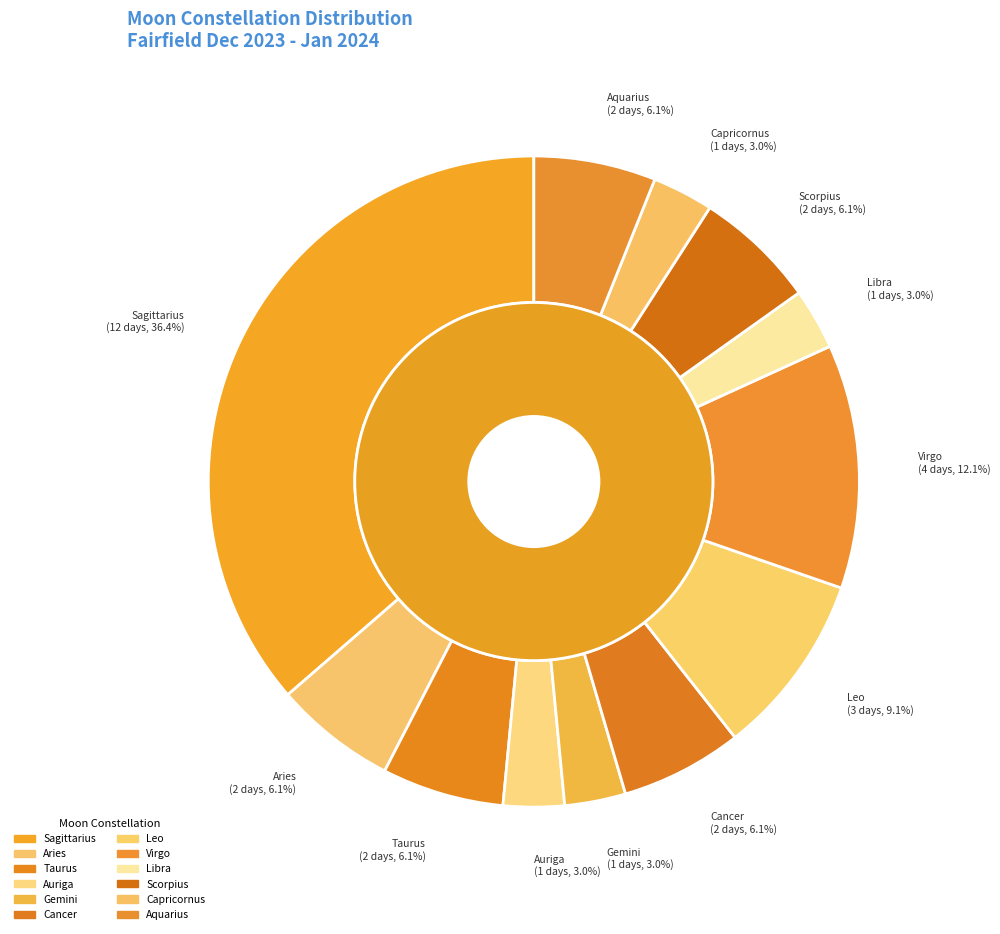

What percentage is NOT represented by Auriga?

97.0%